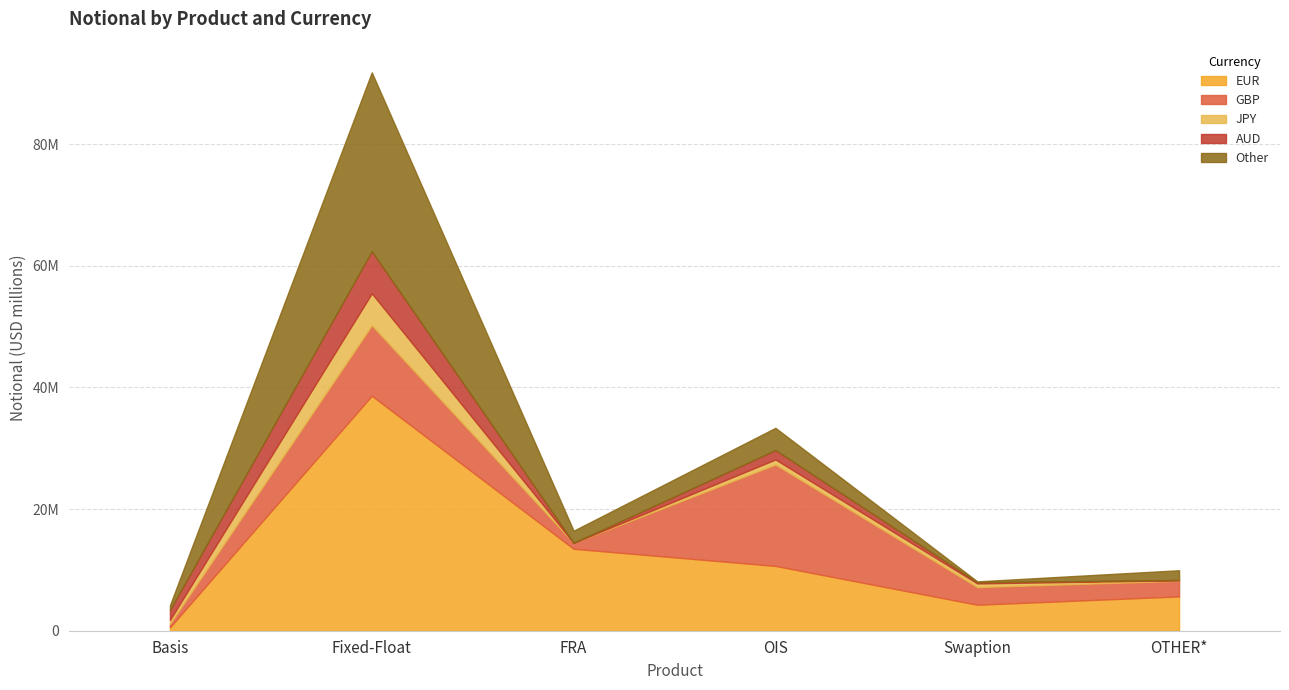

What is the sum of all JPY values?

7423702